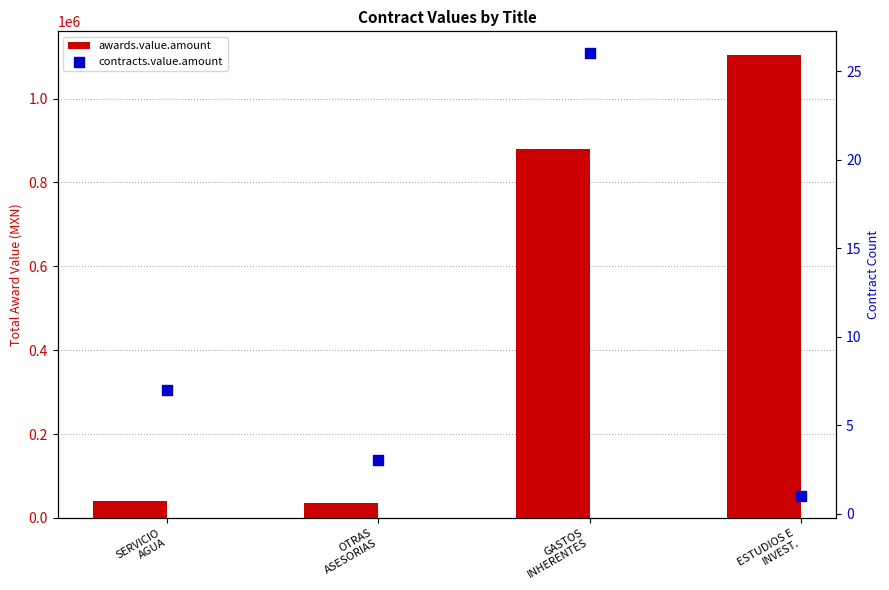

What is the total value across all series at ESTUDIOS E
INVEST.?

1105001.0